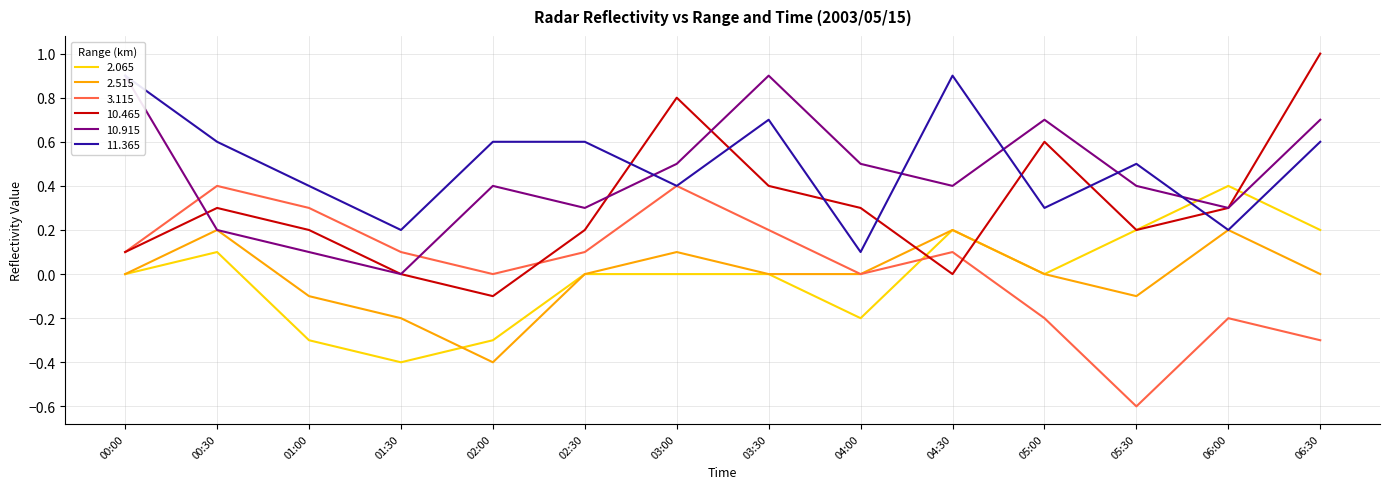

How many lines are shown in the chart?

6